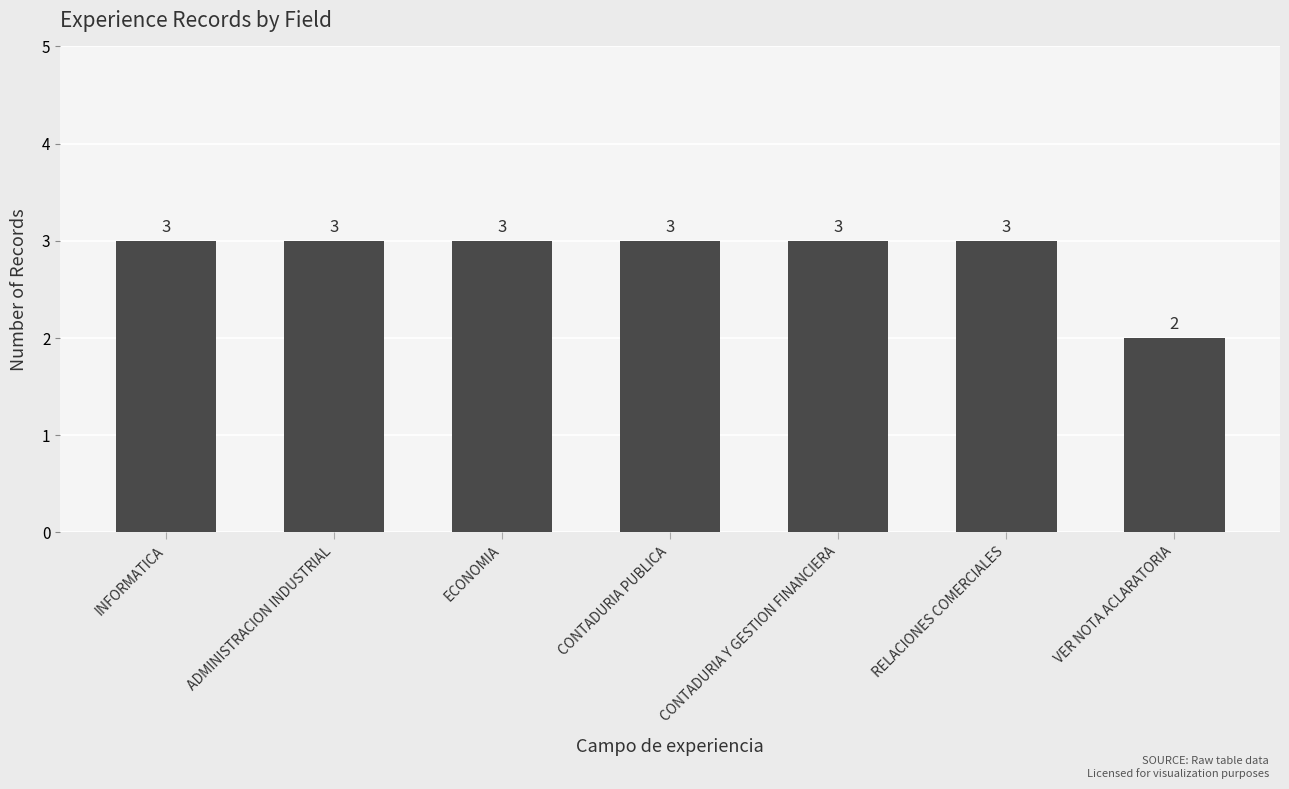

What is the sum of all values?

20